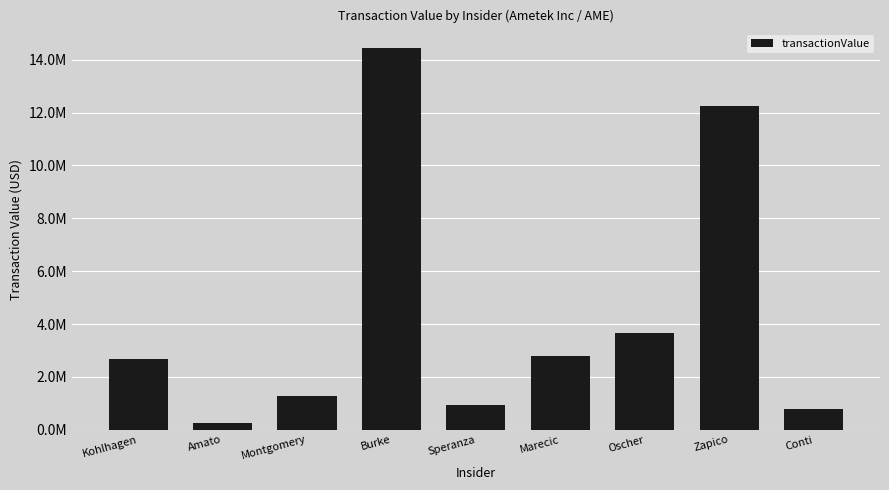

List the labels in order of value, smallest first.

Amato, Conti, Speranza, Montgomery, Kohlhagen, Marecic, Oscher, Zapico, Burke